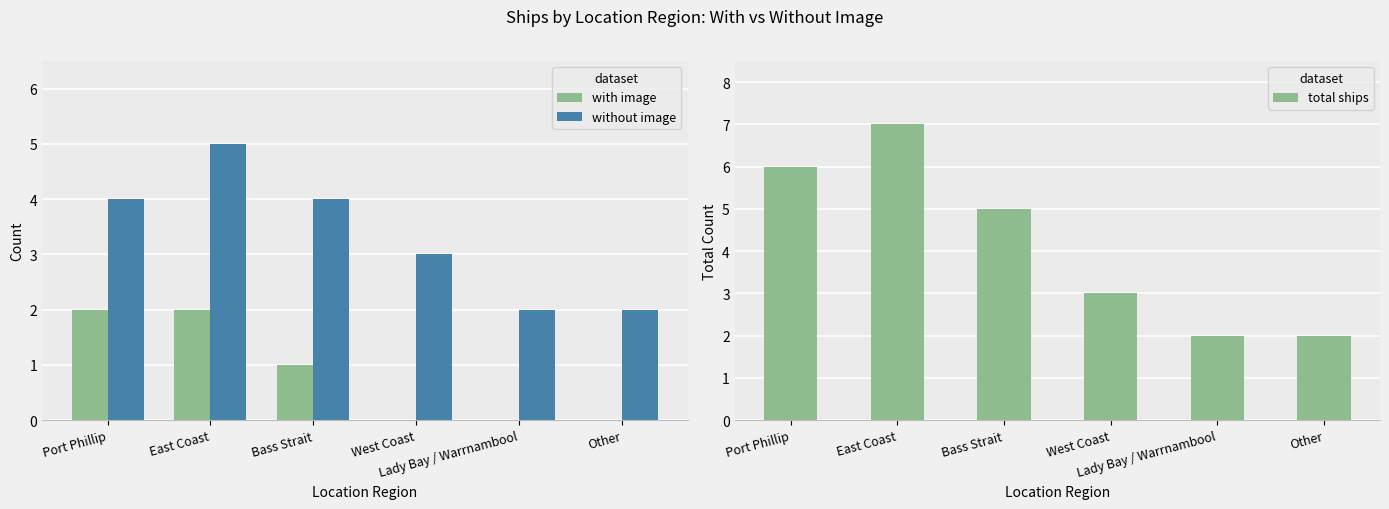

What is the average value of the without image series?

3